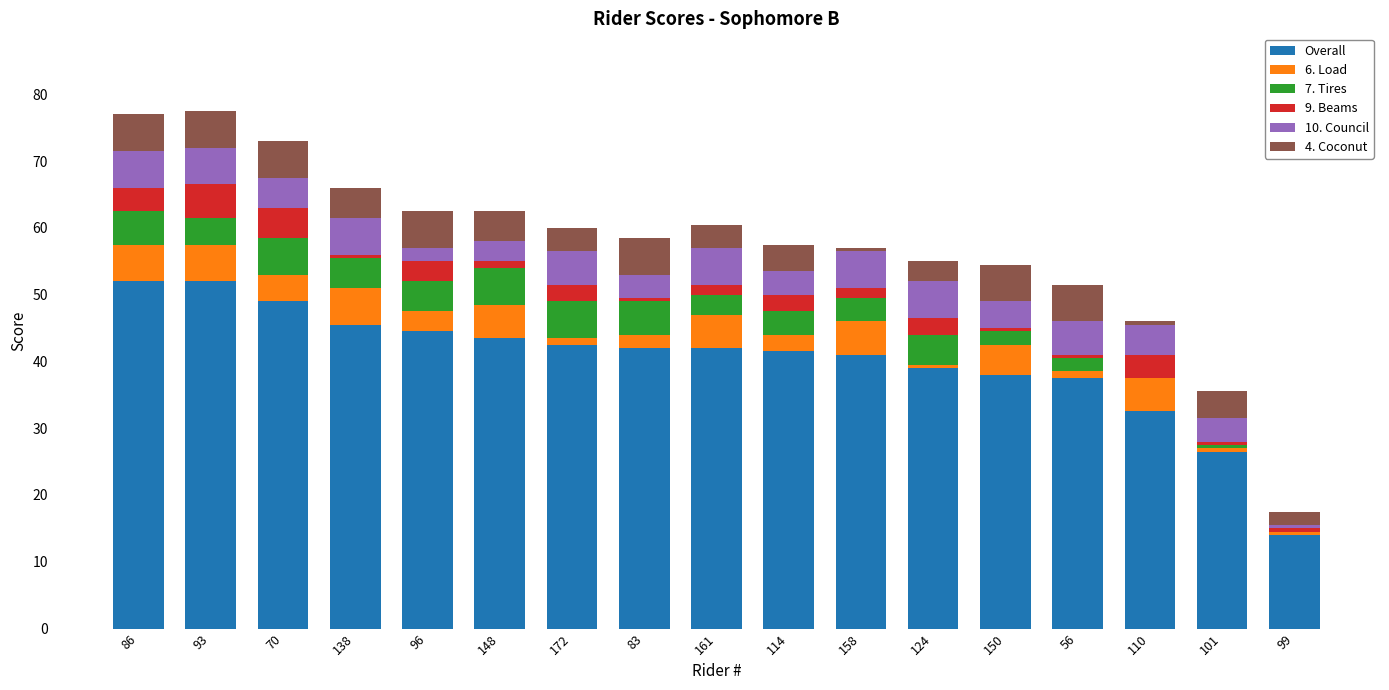

The value of Overall at 124 is 39.0. True or false?

True